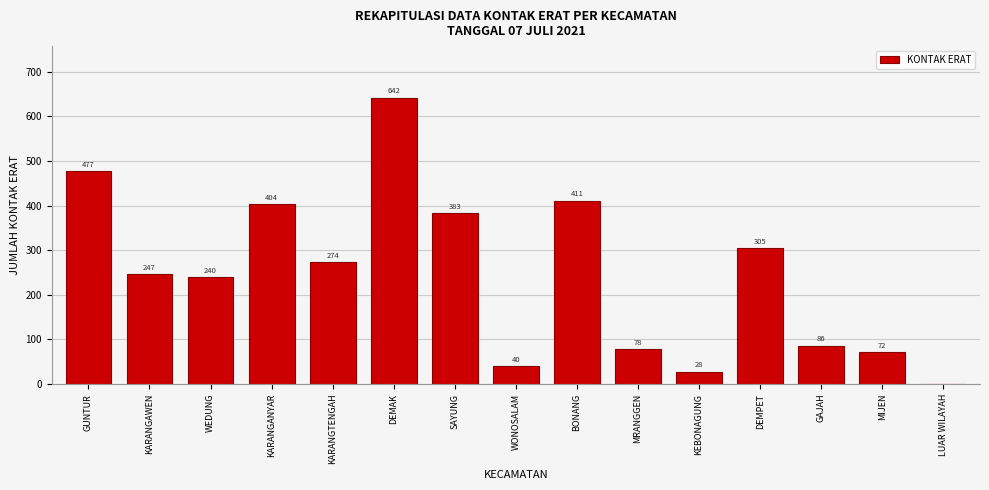

Reading right to left, transcribe all the data shown in this chart.

LUAR WILAYAH=0	MIJEN=72	GAJAH=86	DEMPET=305	KEBONAGUNG=28	MRANGGEN=78	BONANG=411	WONOSALAM=40	SAYUNG=383	DEMAK=642	KARANGTENGAH=274	KARANGANYAR=404	WEDUNG=240	KARANGAWEN=247	GUNTUR=477